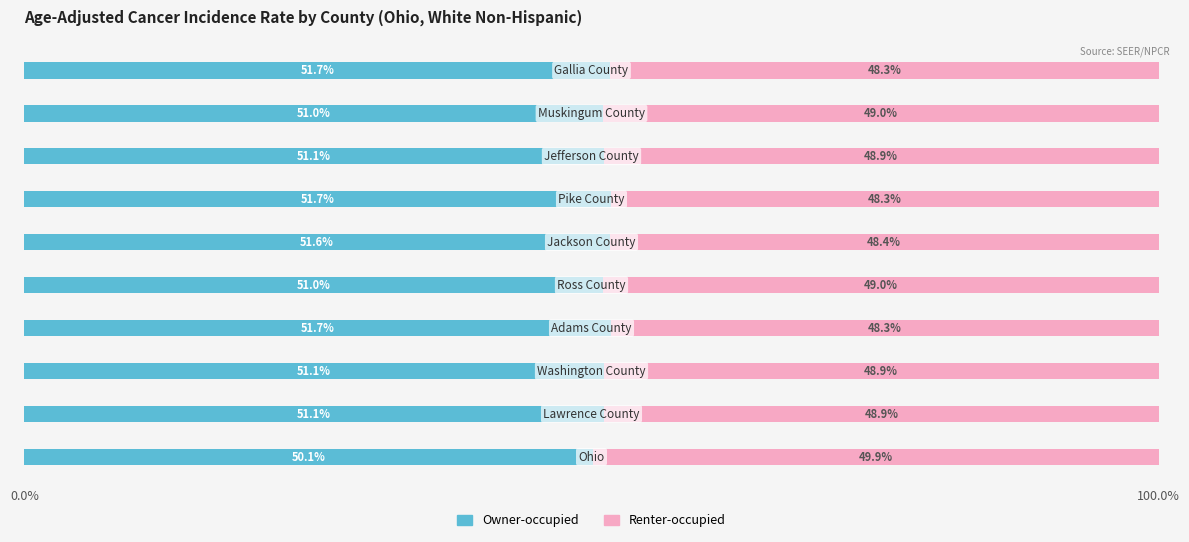

What is the difference between the second highest and minimum values in the Owner-occupied series?

1.6